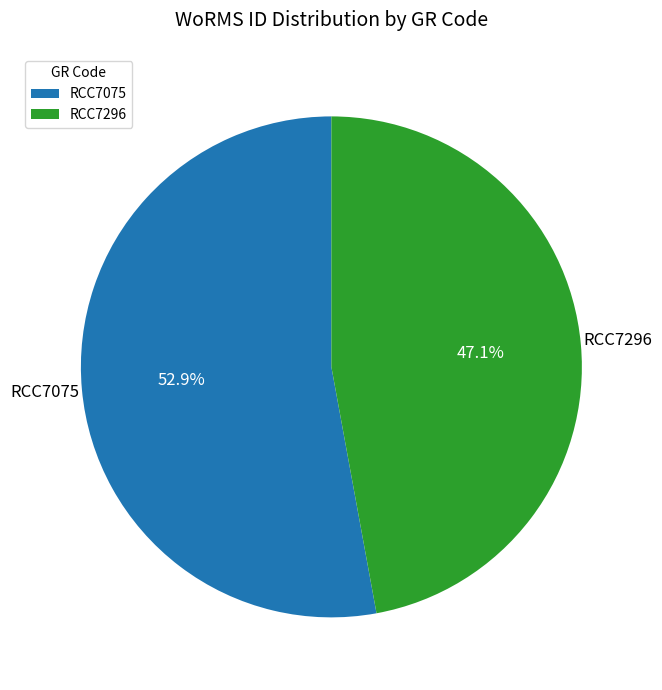

Approximately how many times larger is the value at RCC7075 compared to RCC7296?

1.1